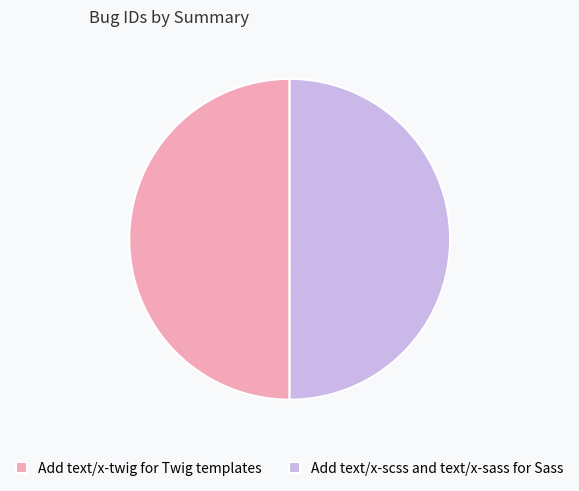

Do Add text/x-scss and text/x-sass for Sass and Add text/x-twig for Twig templates together represent more than half of the pie?

Yes